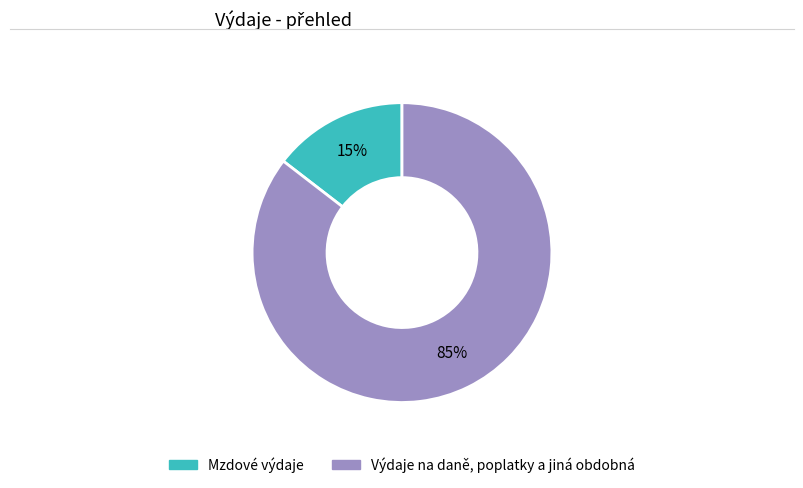

What is the ratio of the value at Mzdové výdaje to the value at Výdaje na daně, poplatky a jiná obdobná?

0.2